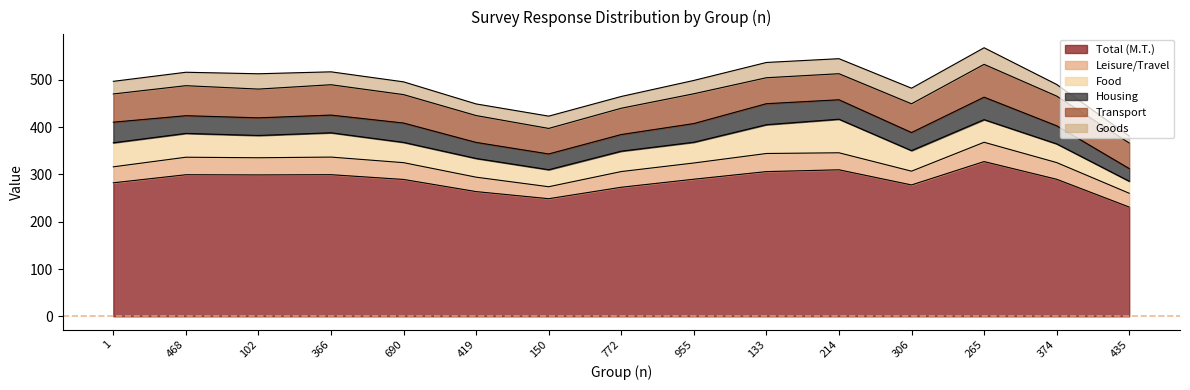

How many interior local valleys does the Transport series have?

3